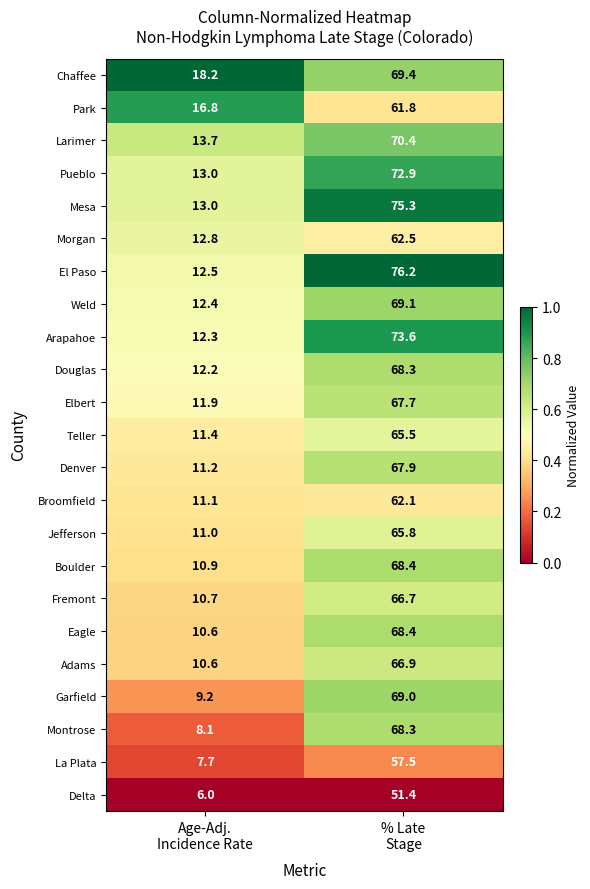

What is the difference between the maximum and minimum values in the Broomfield series?

51.0